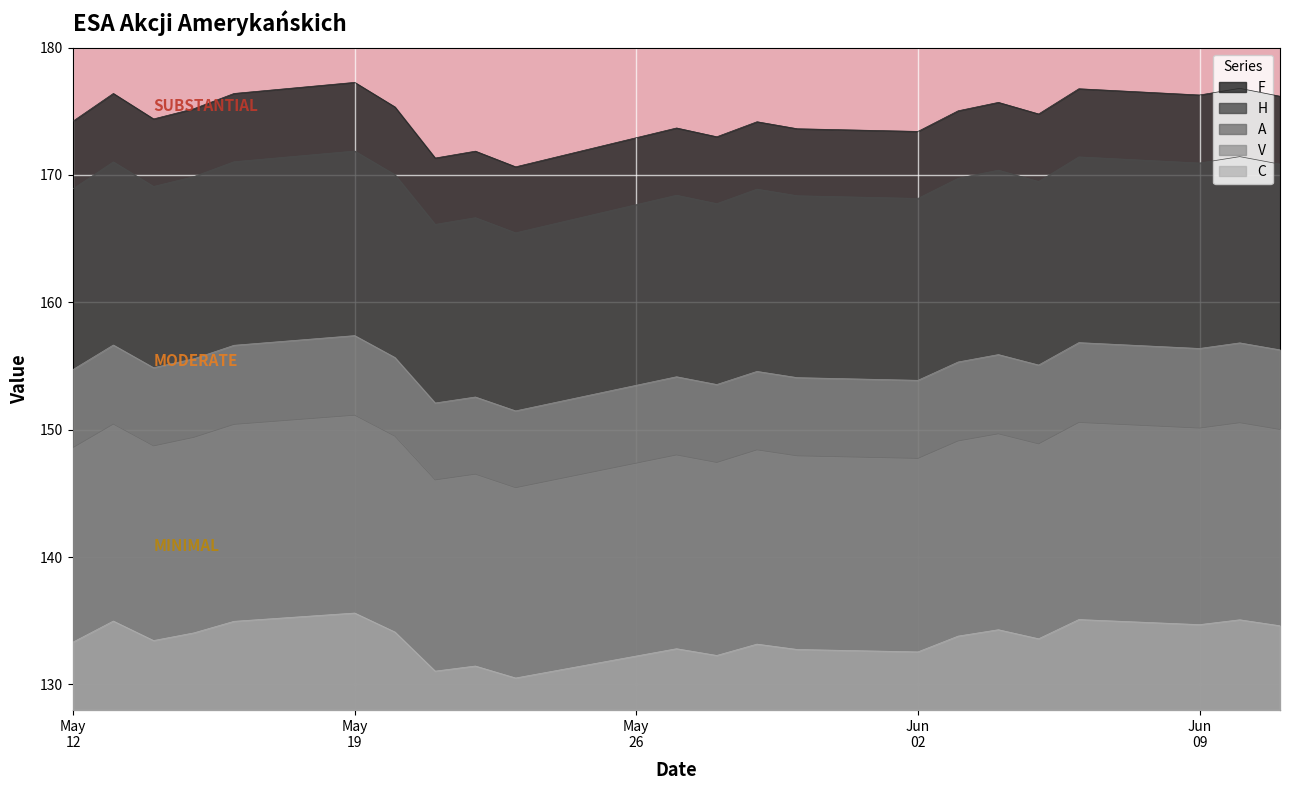

Where is the first local maximum for H?

2025-05-13